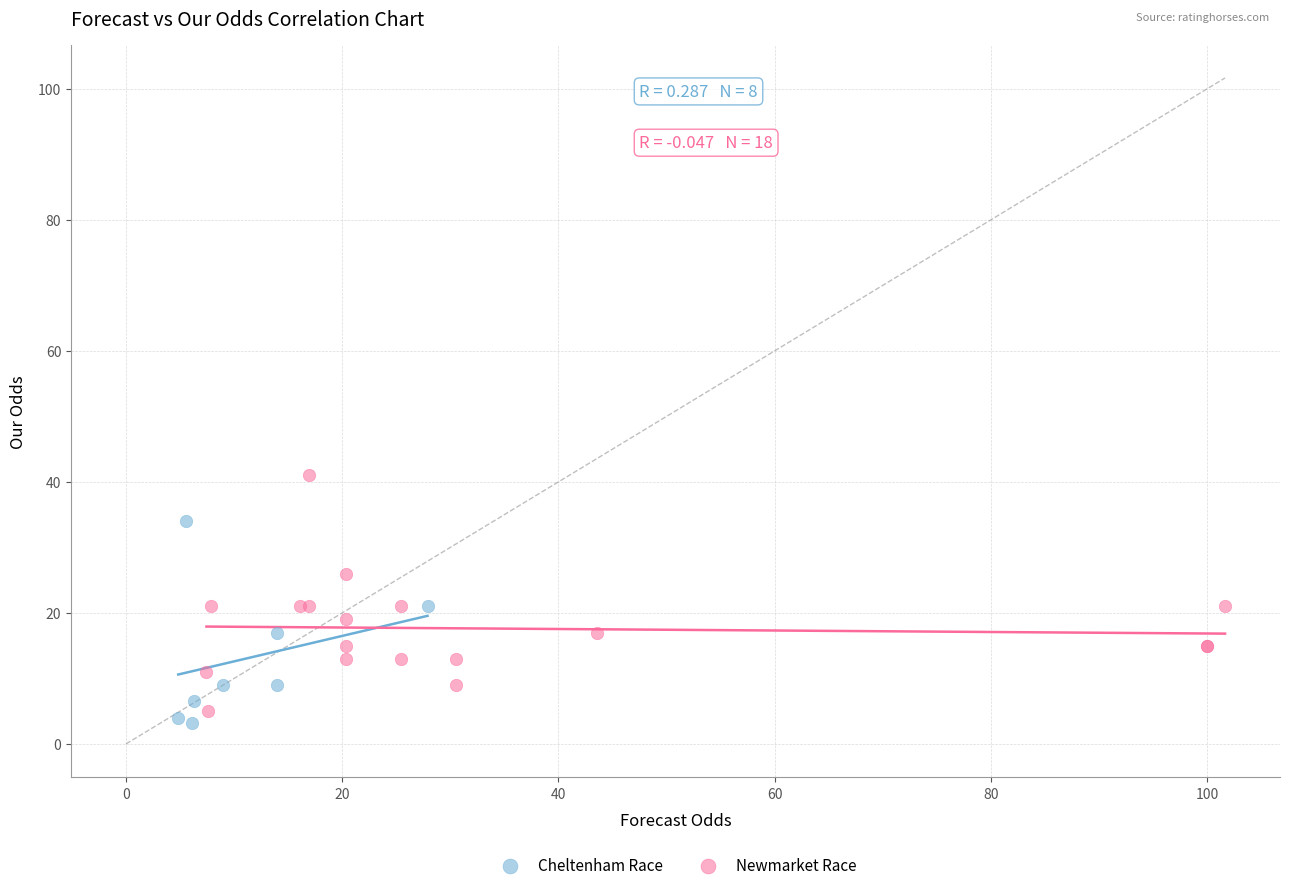

Which series reaches the maximum Y coordinate?

Newmarket Race